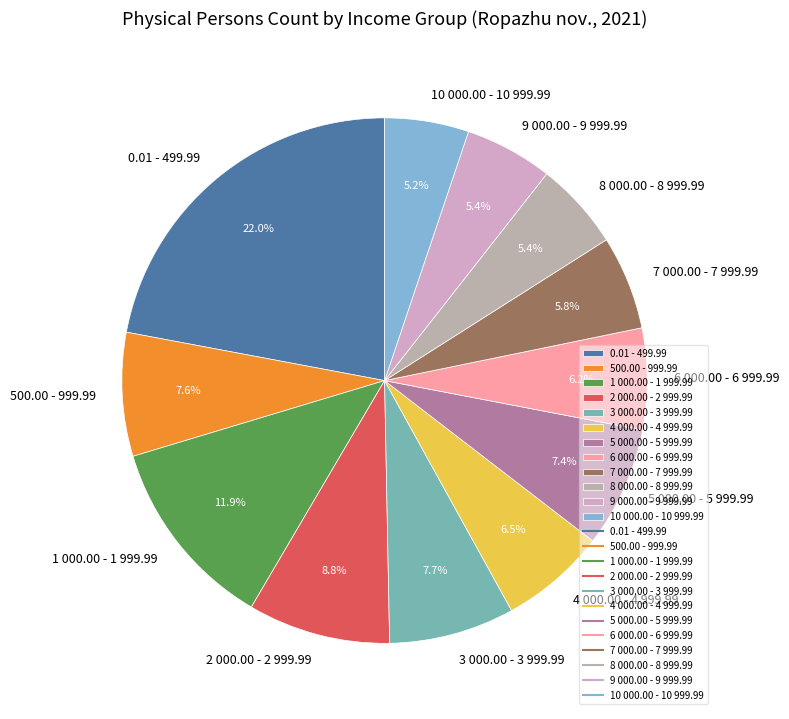

Is it true that 500.00 - 999.99 is 18% of the pie?

False